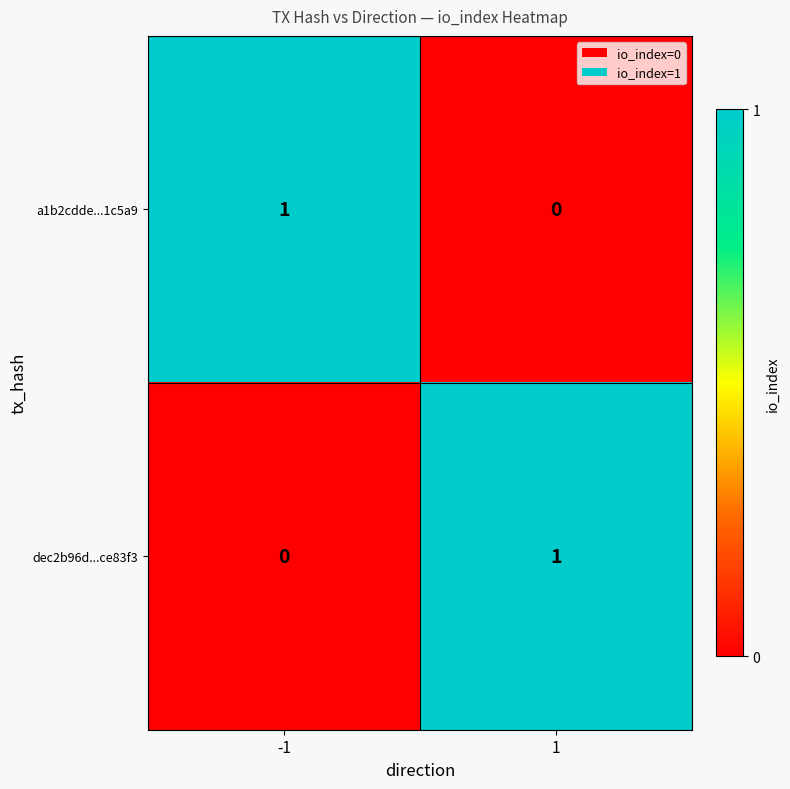

Is it true that a1b2cdde...1c5a9 equals 1 at -1?

True